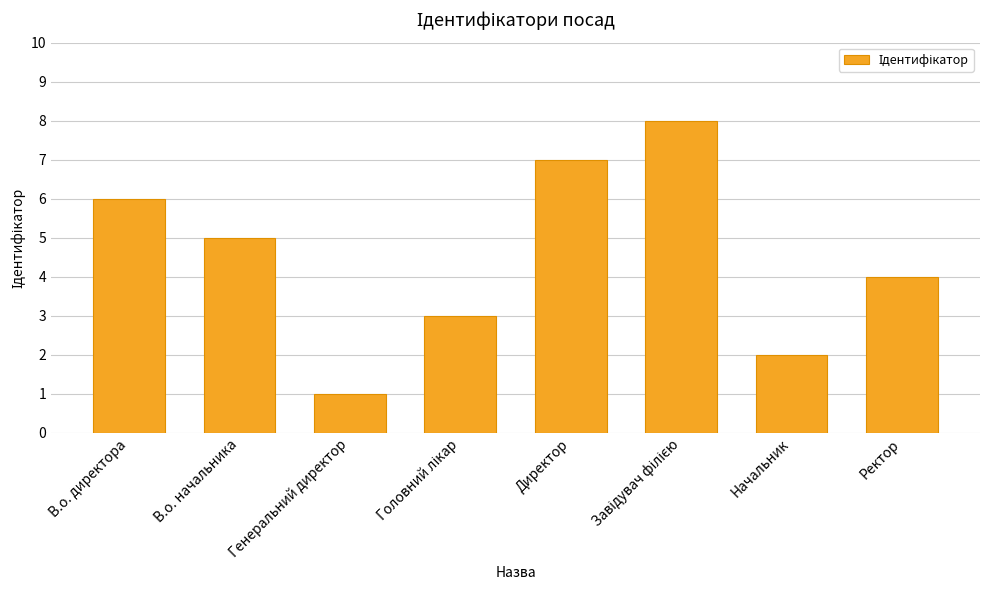

Count the values in the range 3 to 7.

5